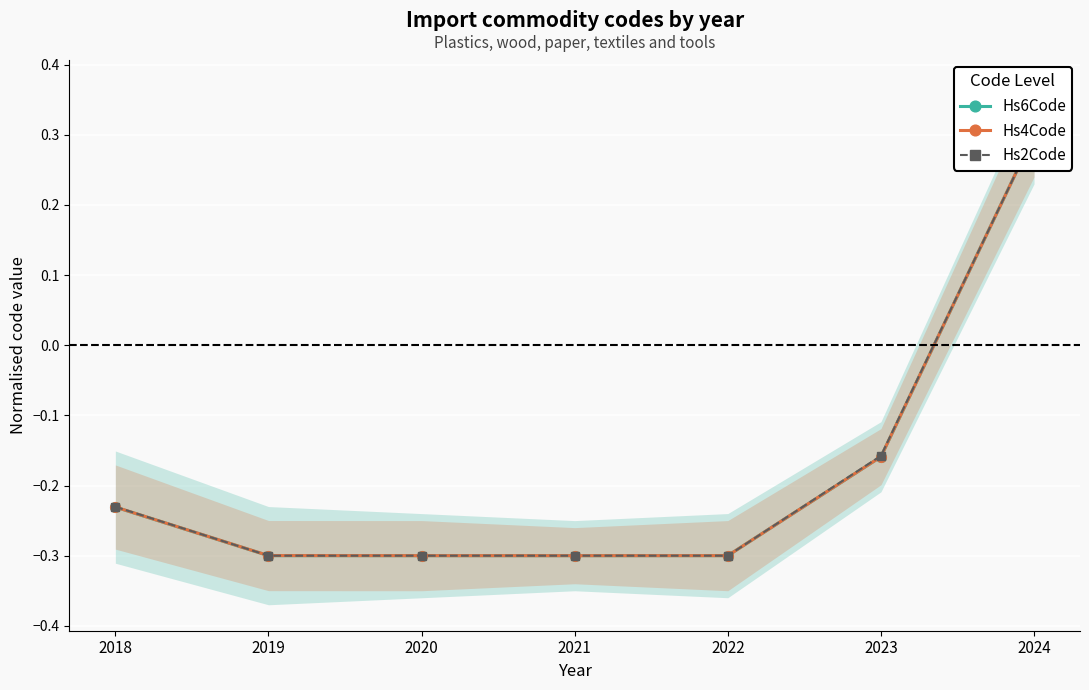

Reading left to right, extract all data points from this chart.

Hs6Code: 2018=-0.2	2019=-0.3	2020=-0.3	2021=-0.3	2022=-0.3	2023=-0.2	2024=0.3
Hs4Code: 2018=-0.2	2019=-0.3	2020=-0.3	2021=-0.3	2022=-0.3	2023=-0.2	2024=0.3
Hs2Code: 2018=-0.2	2019=-0.3	2020=-0.3	2021=-0.3	2022=-0.3	2023=-0.2	2024=0.3